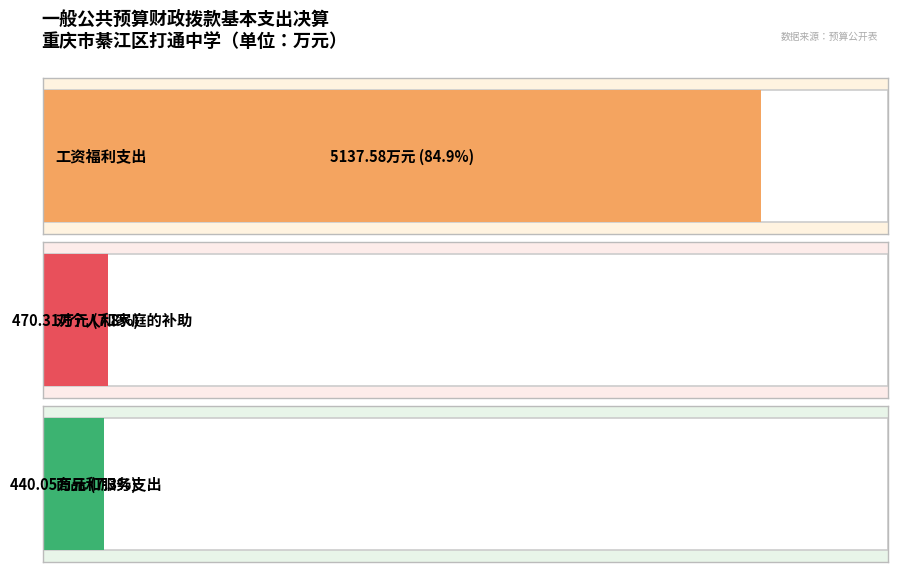

Reading left to right, what are all the values shown in this chart?

工资福利支出=5137.6	对个人和家庭的补助=470.3	商品和服务支出=440.1